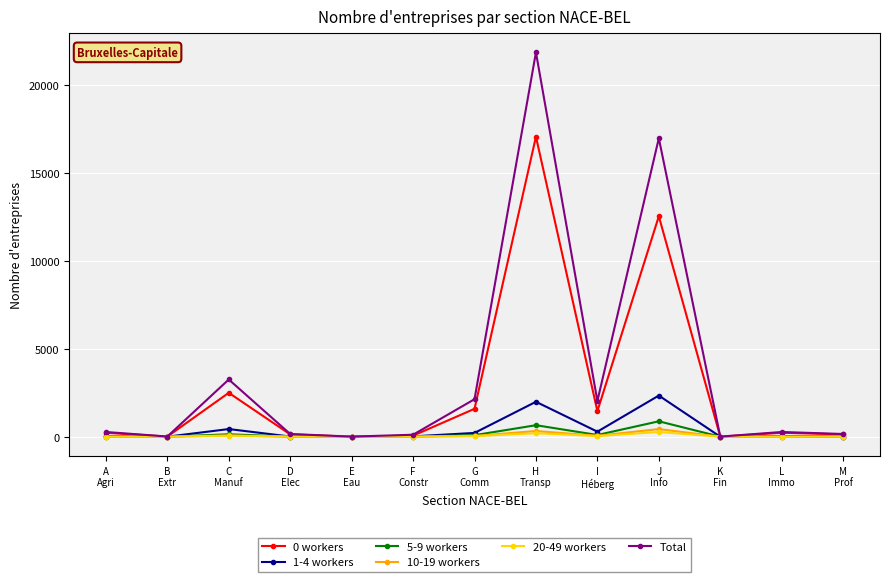

Which series has the widest spread of values?

Total